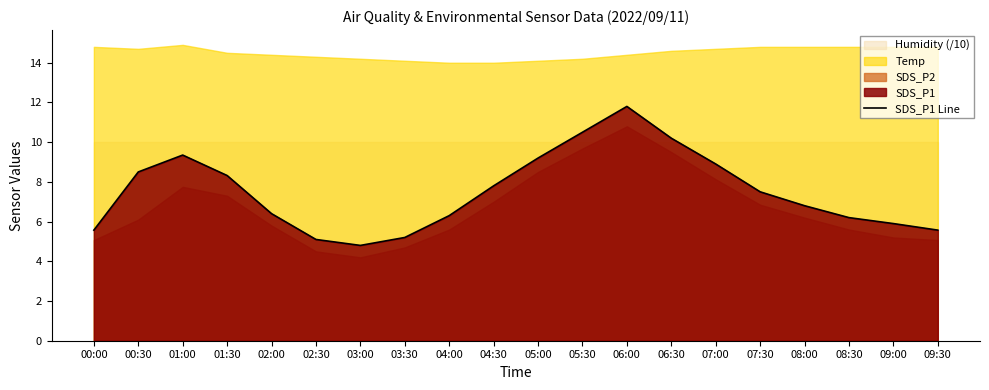

What is the difference between the values at 07:00 and 01:00?

0.4